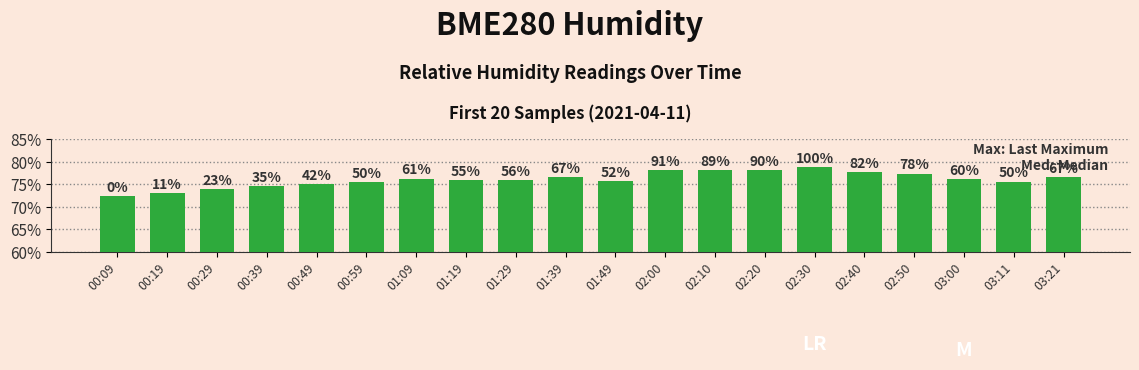

Reading left to right, list all the values displayed in this chart.

00:09=72.4	00:19=73.1	00:29=73.9	00:39=74.6	00:49=75.1	00:59=75.6	01:09=76.3	01:19=75.9	01:29=76.0	01:39=76.7	01:49=75.7	02:00=78.2	02:10=78.1	02:20=78.1	02:30=78.8	02:40=77.7	02:50=77.4	03:00=76.2	03:11=75.6	03:21=76.7